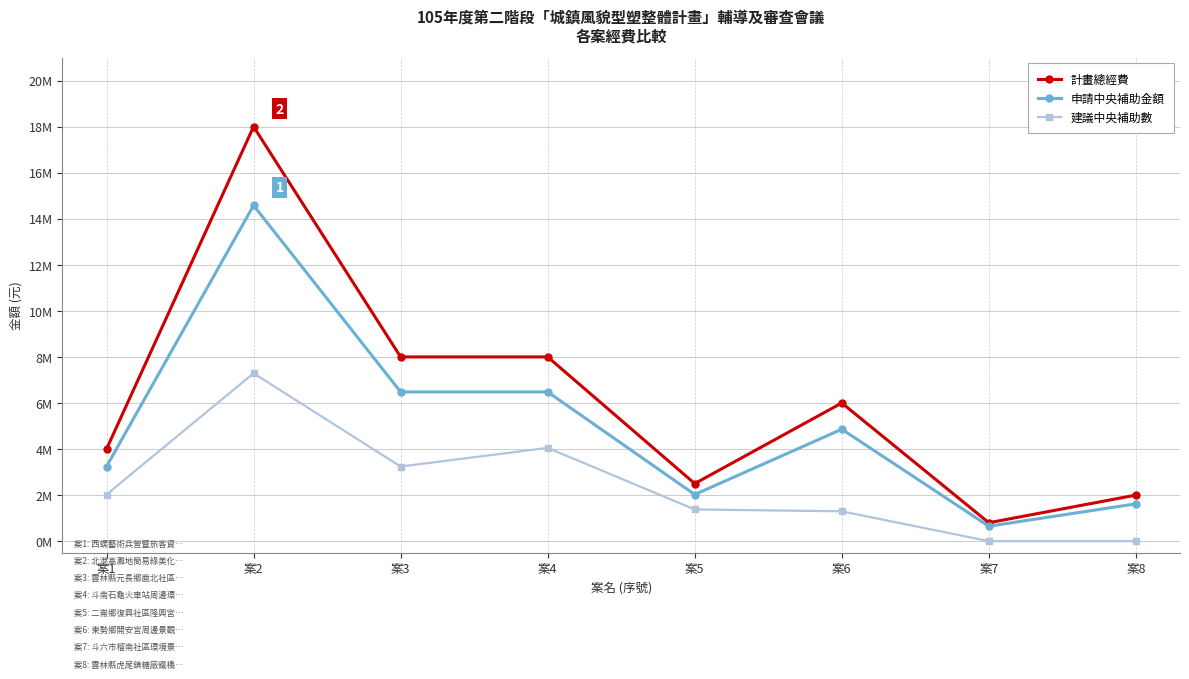

Is the value of 建議中央補助數 at 案6 greater than the value of 計畫總經費 at 案1?

No